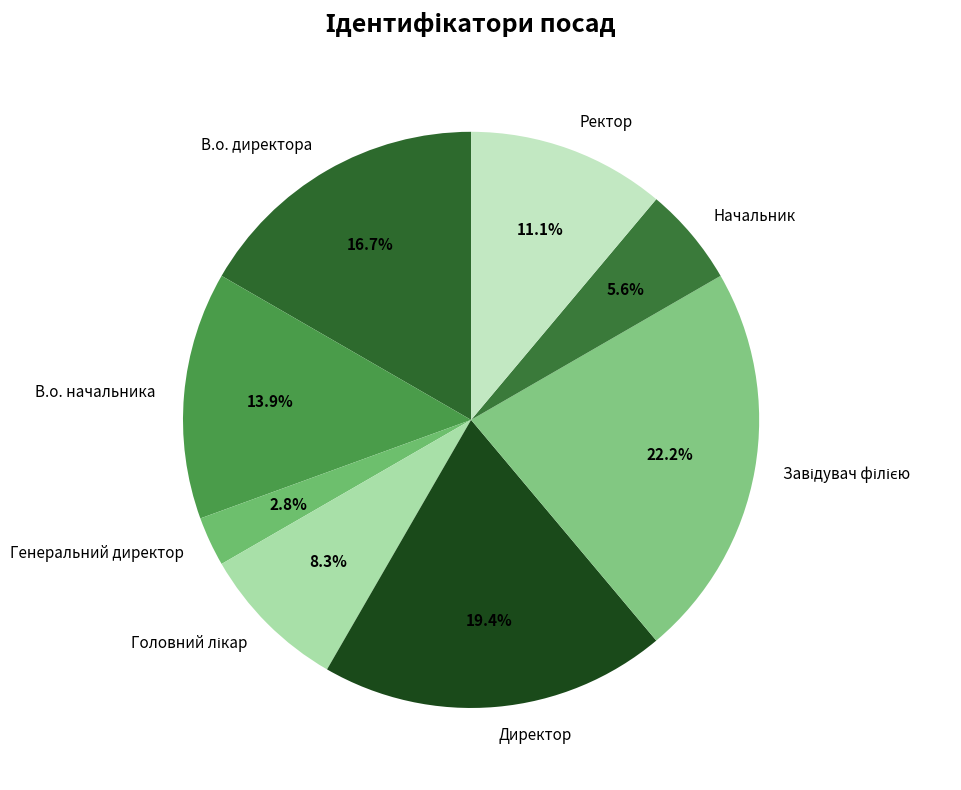

Which has a higher value, Генеральний директор or Ректор?

Ректор